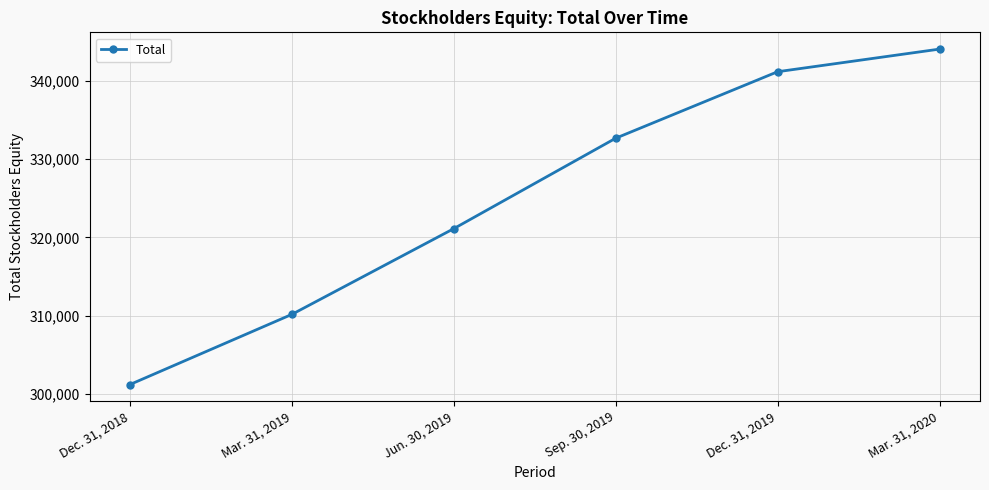

List the labels in order of value, largest first.

Mar. 31, 2020, Dec. 31, 2019, Sep. 30, 2019, Jun. 30, 2019, Mar. 31, 2019, Dec. 31, 2018